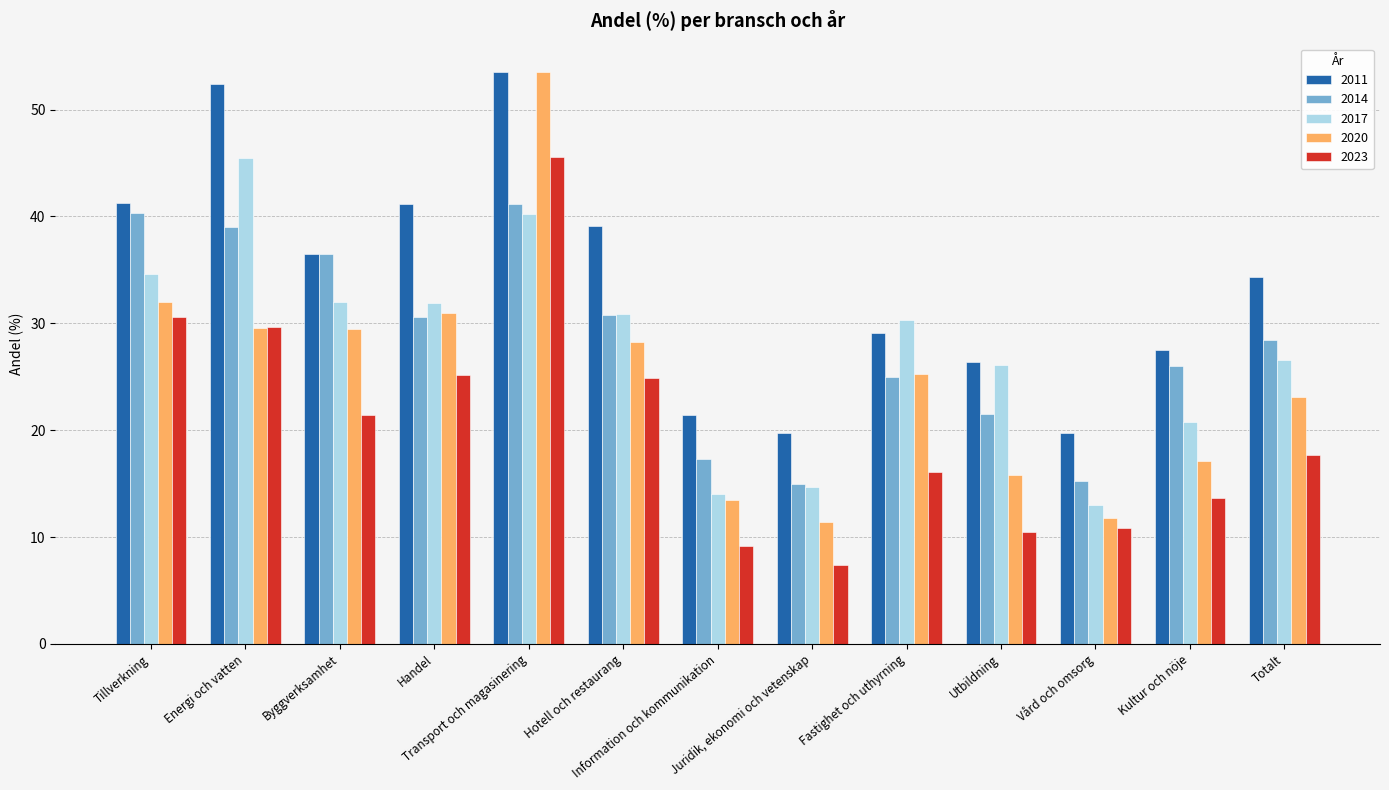

What position from the right is Handel?

10